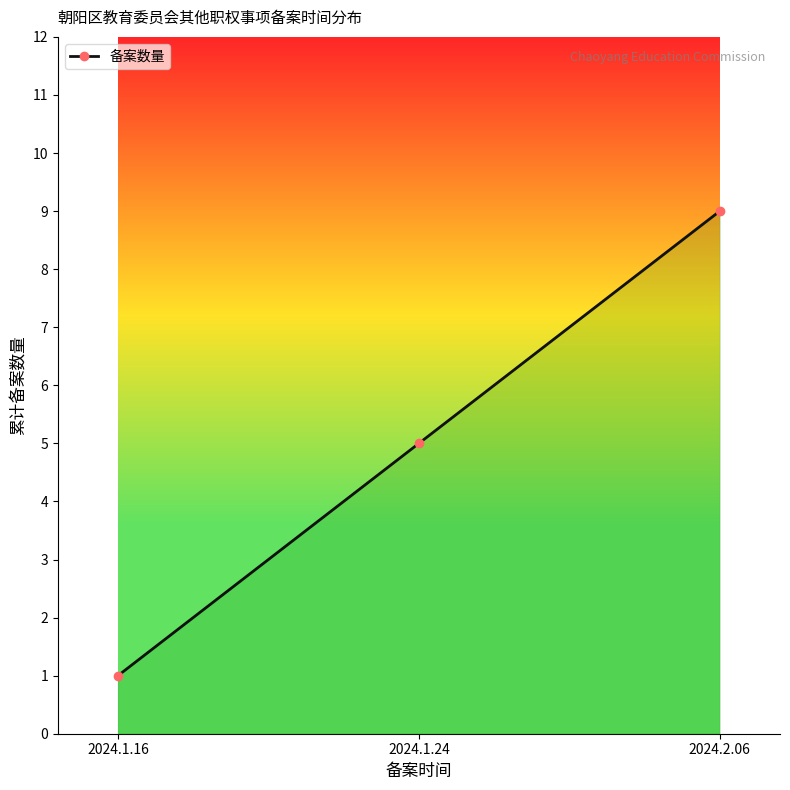

What is the ratio of the value at 2024.1.16 to the value at 2024.1.24?

0.2